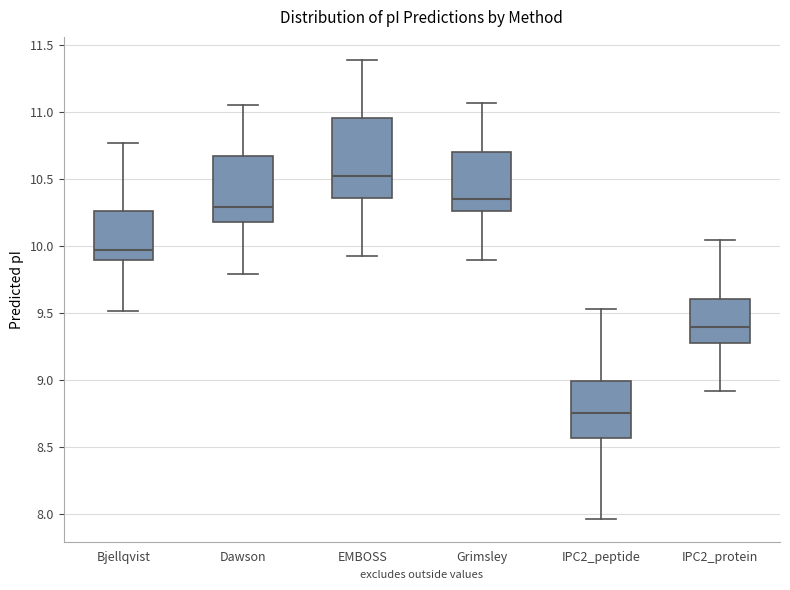

Reading left to right, transcribe this box plot: for each box, give where its median line is, the range the box spans, and where its two whiskers end, as read against the y-axis. The values are not printed on the chart, so give them approximately, as read against the axis.

Bjellqvist: median 9.95, box 9.90 to 10.25, whiskers 9.50 to 10.75
Dawson: median 10.30, box 10.20 to 10.65, whiskers 9.80 to 11.05
EMBOSS: median 10.55, box 10.35 to 10.95, whiskers 9.95 to 11.40
Grimsley: median 10.35, box 10.25 to 10.70, whiskers 9.90 to 11.05
IPC2_peptide: median 8.75, box 8.55 to 9.00, whiskers 7.95 to 9.55
IPC2_protein: median 9.40, box 9.30 to 9.60, whiskers 8.90 to 10.05